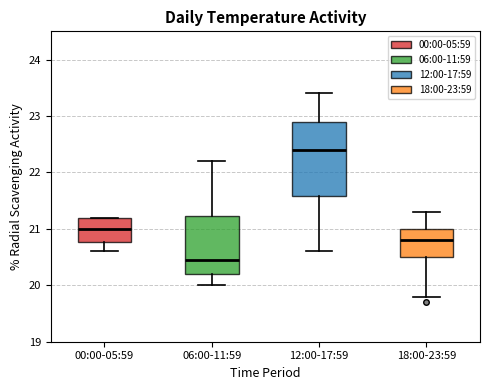

Which box's median line is the lowest?

06:00-11:59